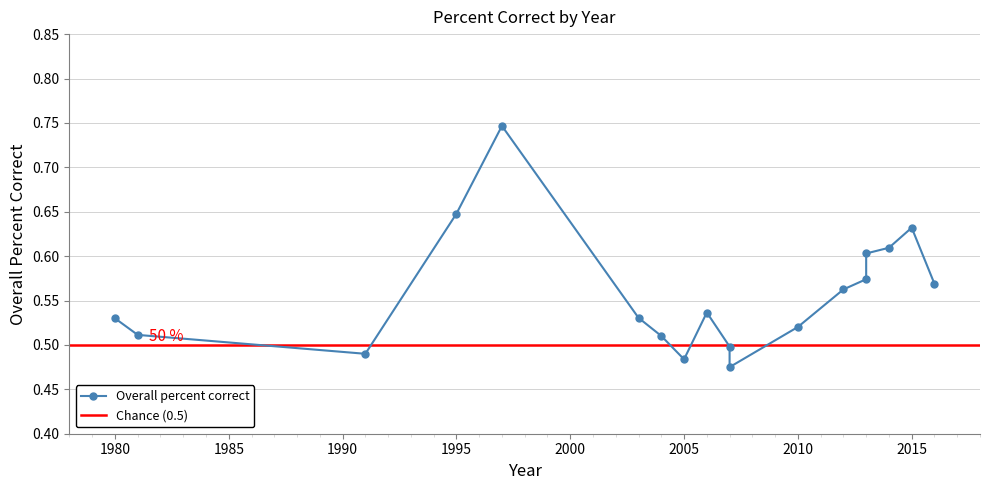

True or false: the data shows 0.3 at 2003.

False